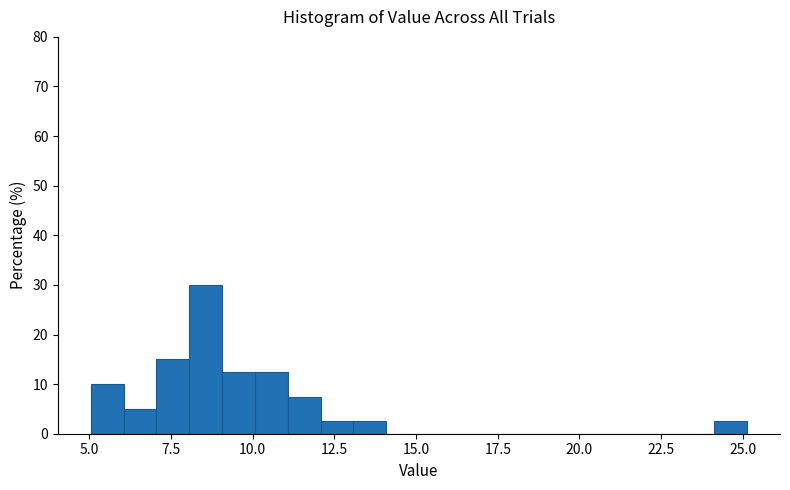

Read against the x-axis, roughly where is the centre of the tallest bar?

8.5